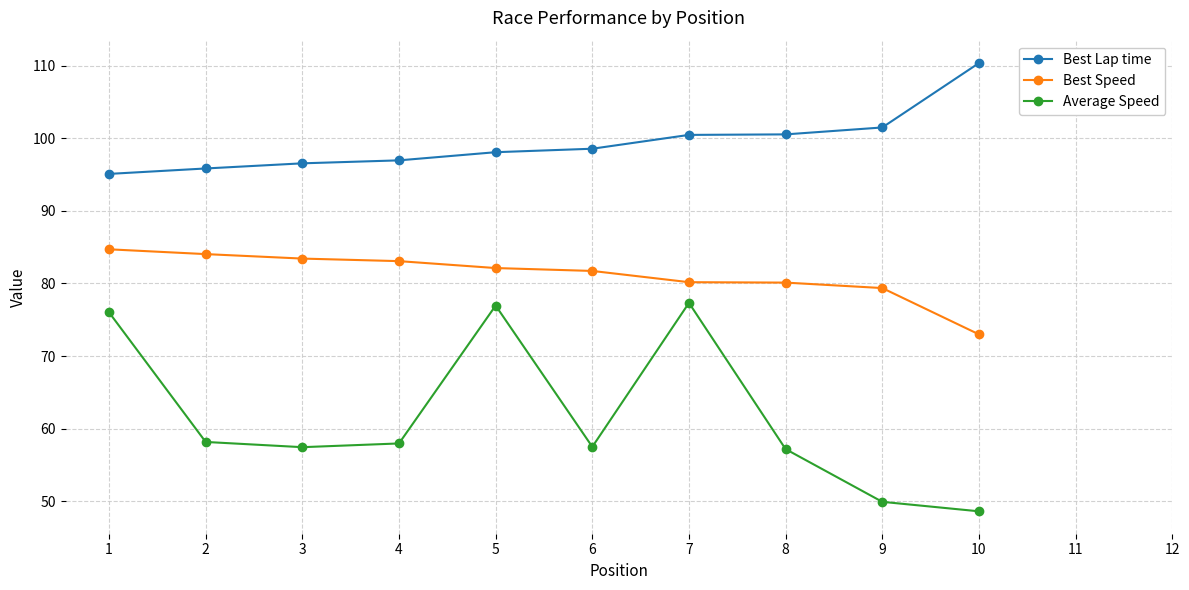

Which category has the lowest value in the Best Speed series?

10